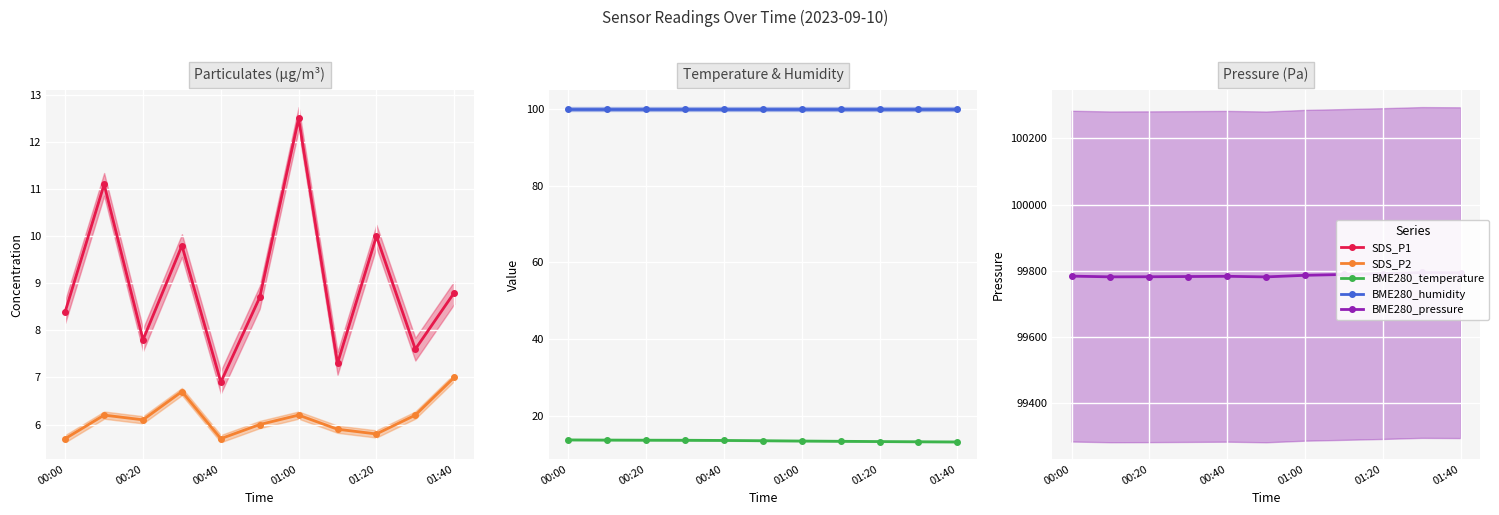

Is the value of SDS_P1 at 6 greater than the value of BME280_humidity at 01:00?

No